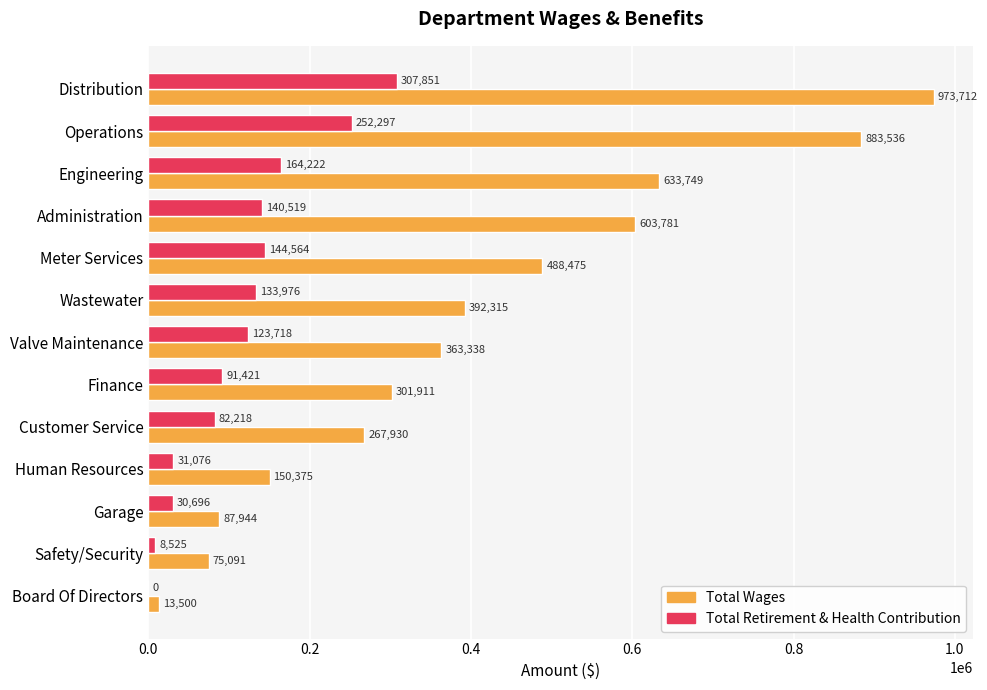

The Total Wages series shows 157483 at Finance. True or false?

False